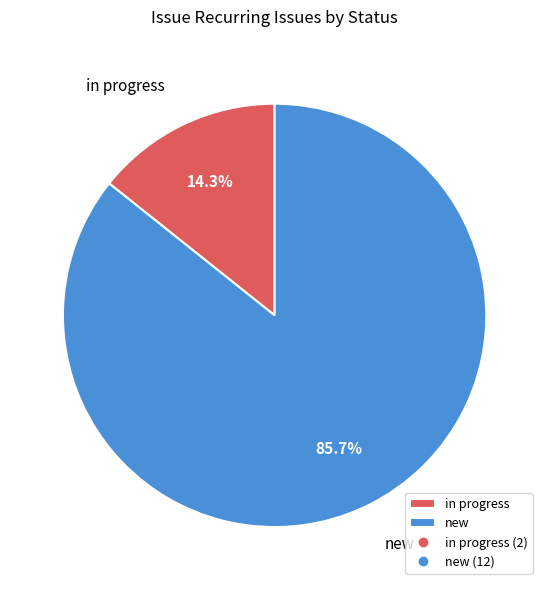

The new slice represents 86% of the pie. True or false?

True